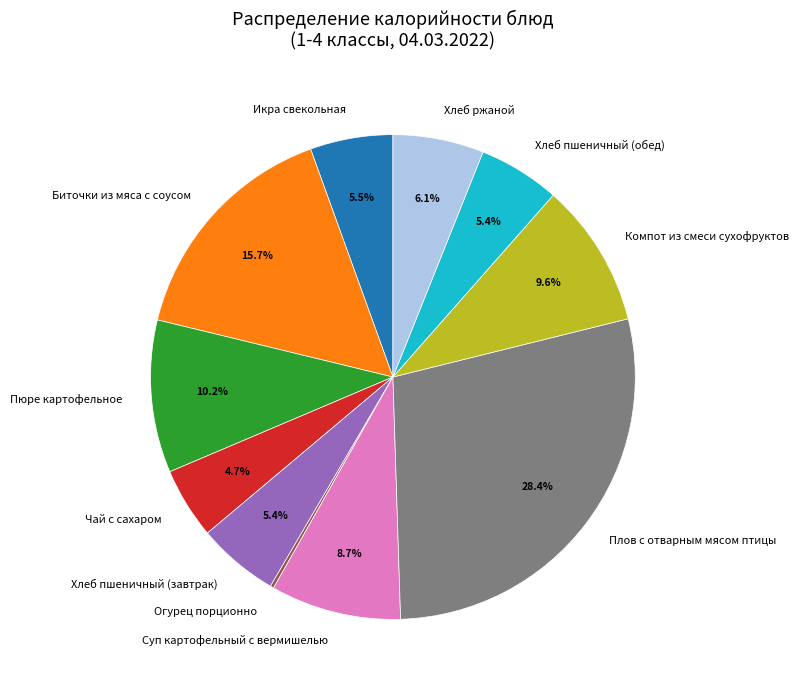

Which category has the biggest portion of the pie?

Плов с отварным мясом птицы